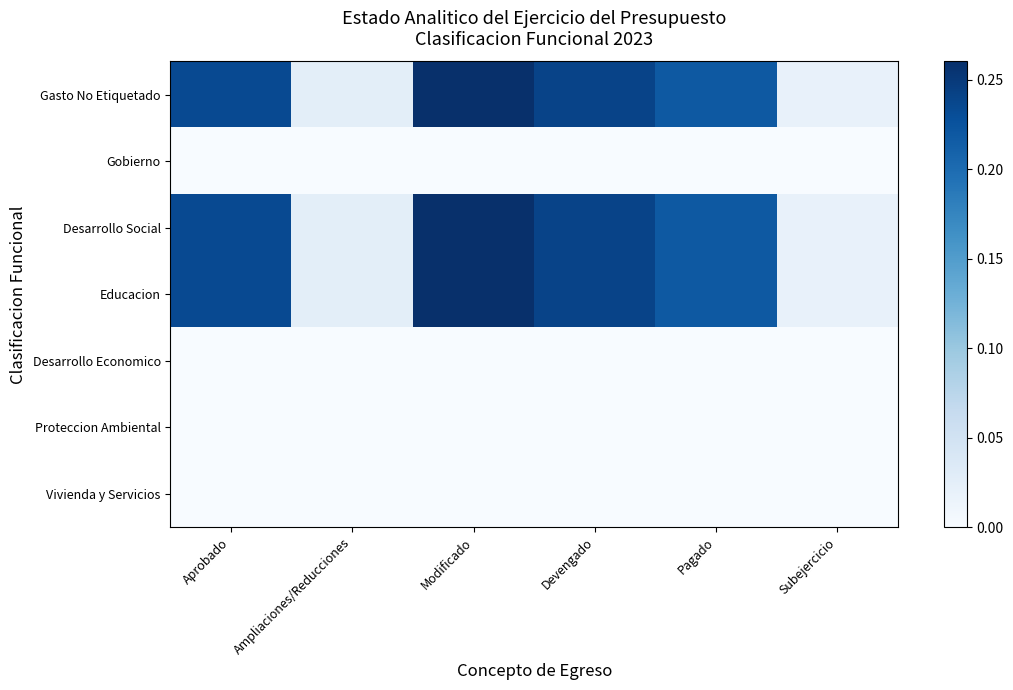

At how many categories does at least one series exceed 0?

6